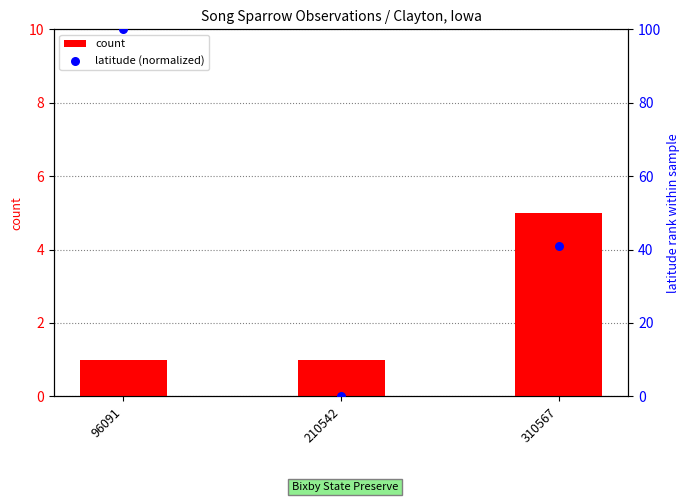

Is the value of count at 210542 greater than the value of latitude (normalized) at 310567?

No